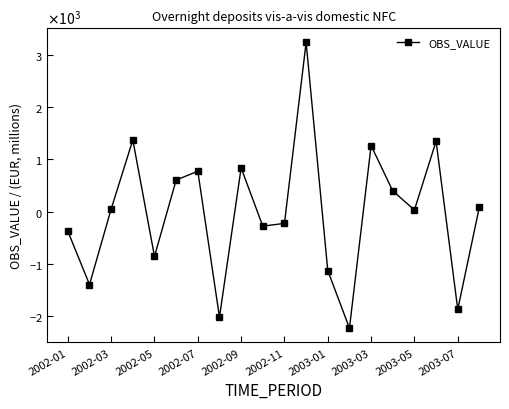

Is this an area chart (filled region under the line)?

No